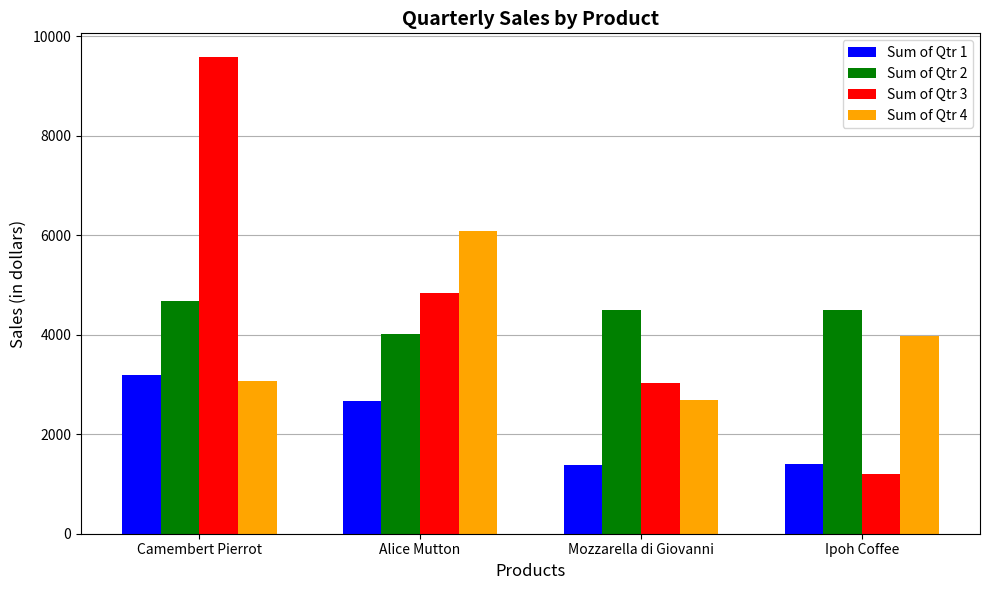

How many groups of bars are there?

4